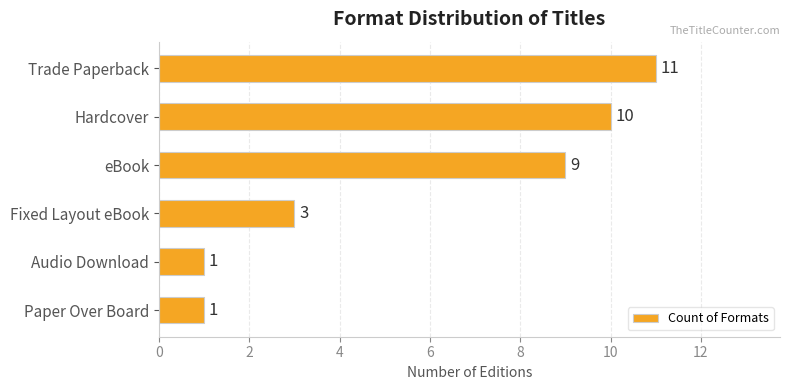

True or false: the data shows 1 at Audio Download.

True